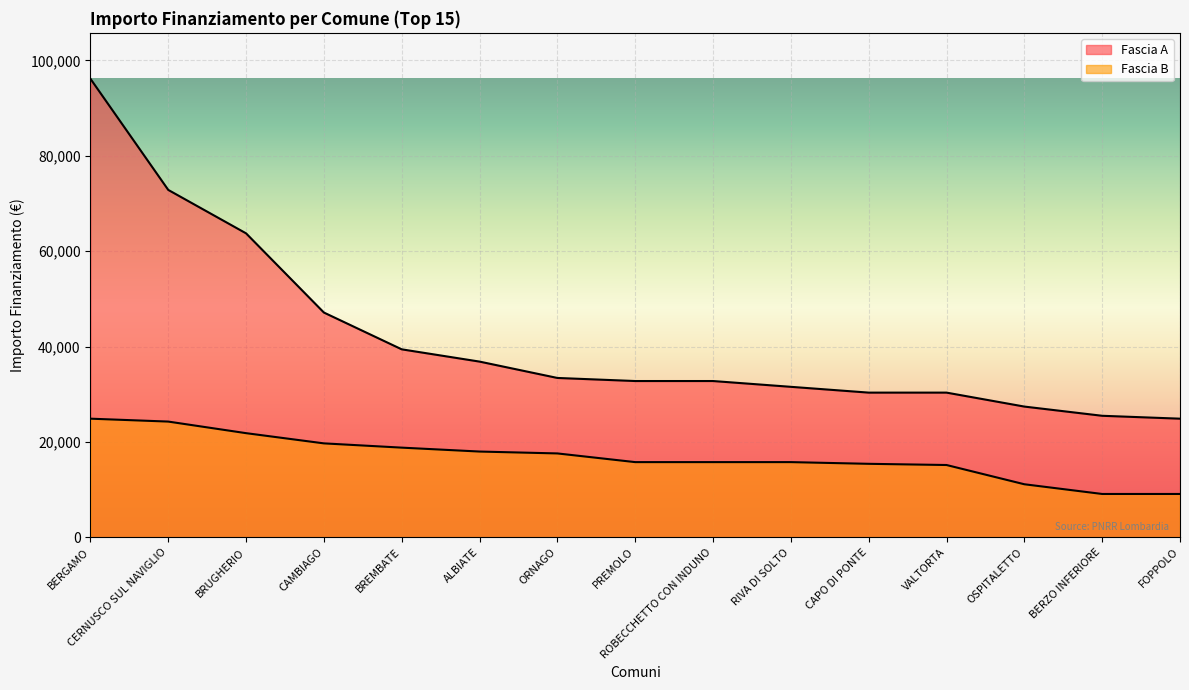

True or false: Fascia A has a value of 41108 at BERZO INFERIORE.

False